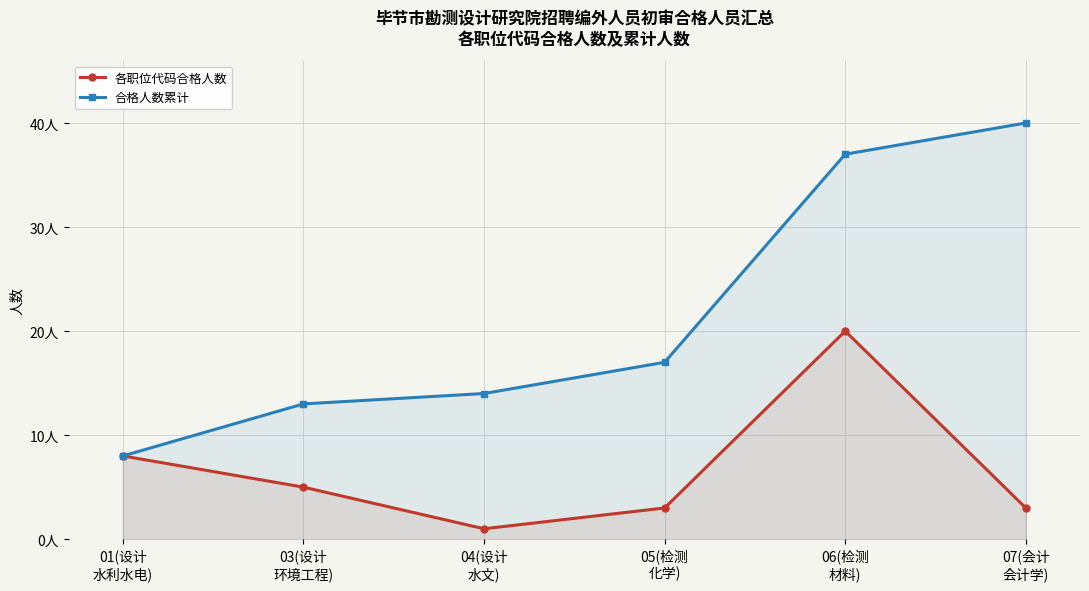

List the series in order of their peak value, lowest first.

各职位代码合格人数, 合格人数累计